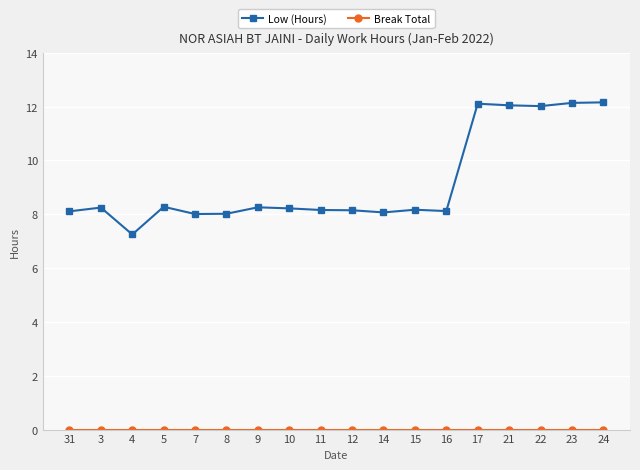

At how many categories does at least one series exceed 4?

18